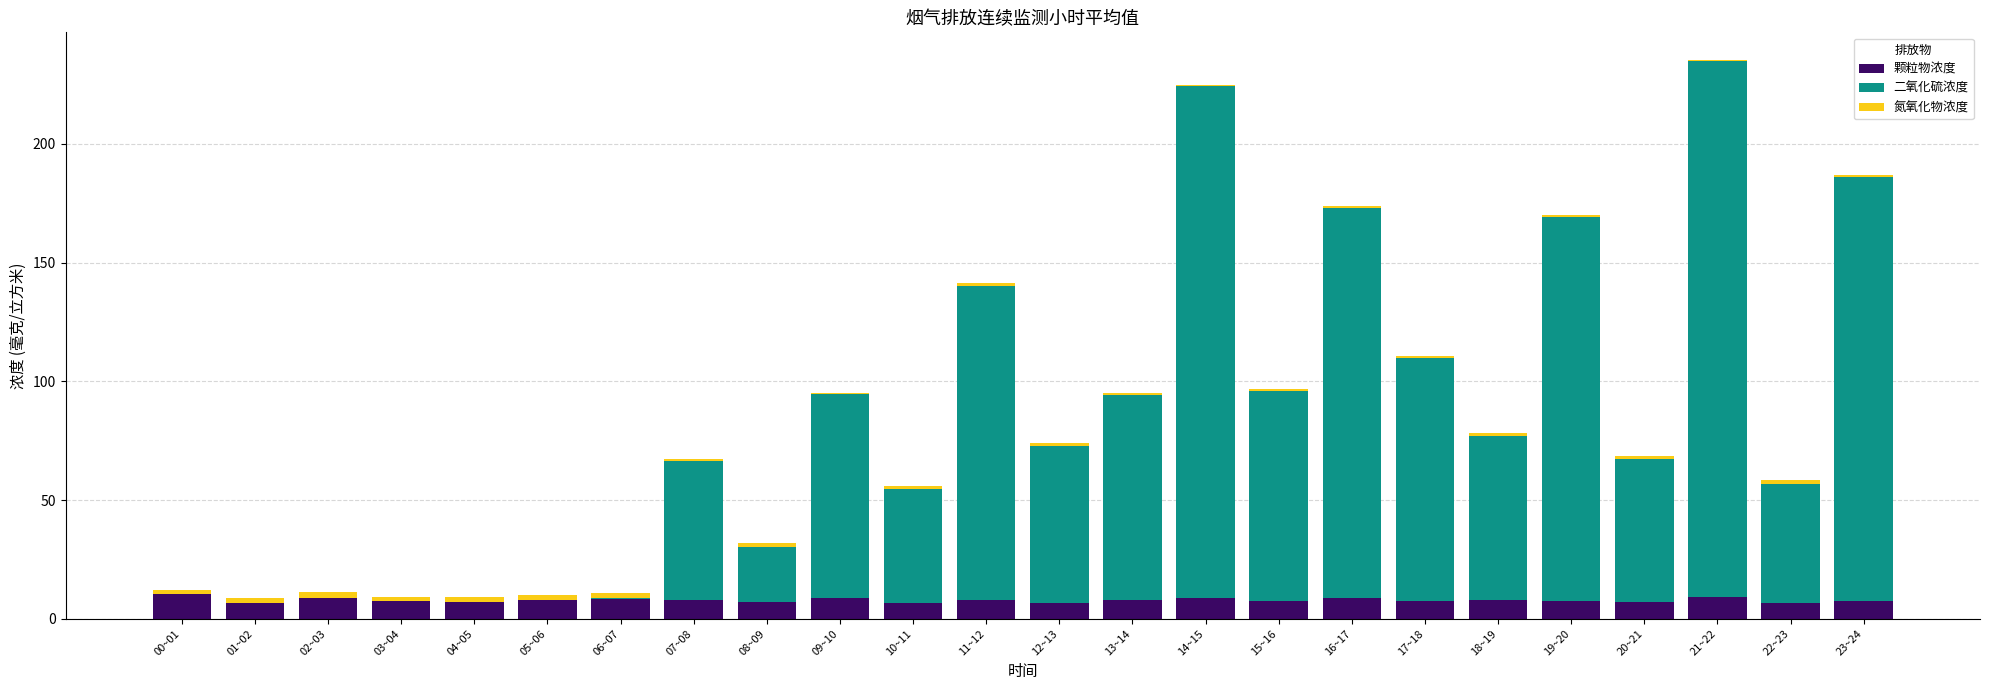

What is the total value across all series at 18~19?

78.2